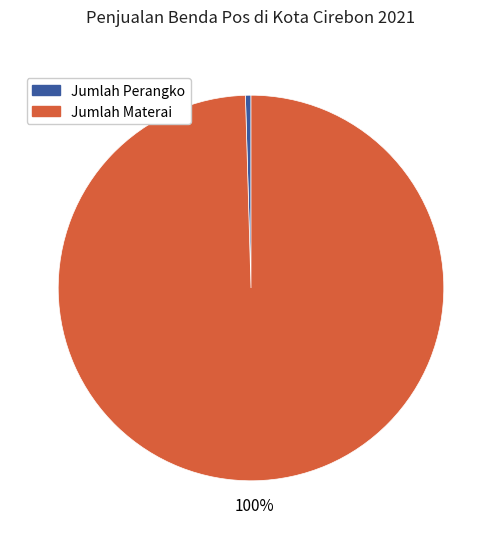

What percentage is the Jumlah Materai slice, to the nearest percent?

100%